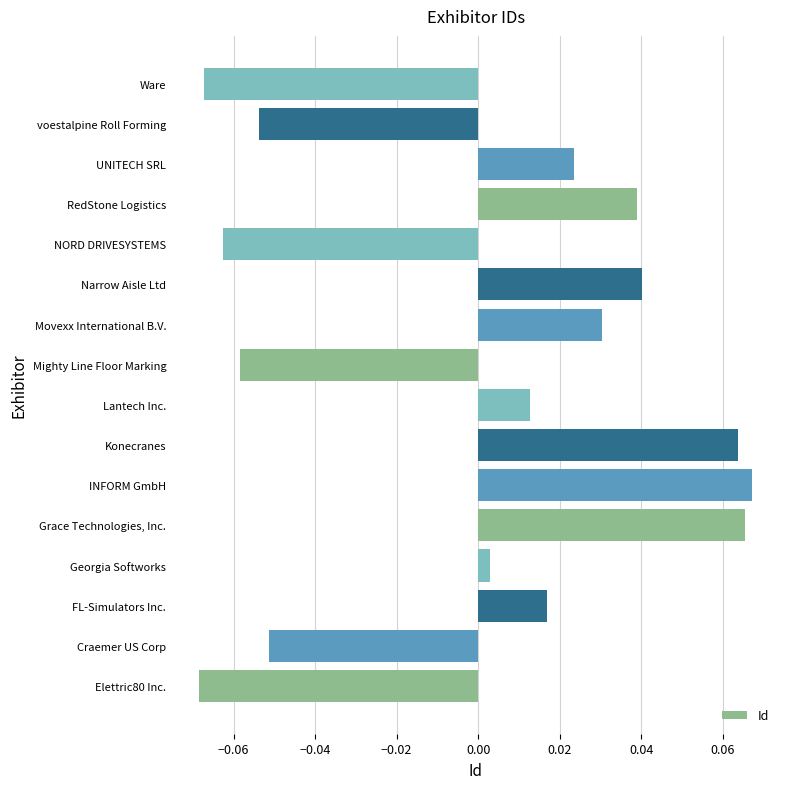

List the labels in order of value, smallest first.

Elettric80 Inc., Ware, NORD DRIVESYSTEMS, Mighty Line Floor Marking, voestalpine Roll Forming, Craemer US Corp, Georgia Softworks, Lantech Inc., FL-Simulators Inc., UNITECH SRL, Movexx International B.V., RedStone Logistics, Narrow Aisle Ltd, Konecranes, Grace Technologies, Inc., INFORM GmbH